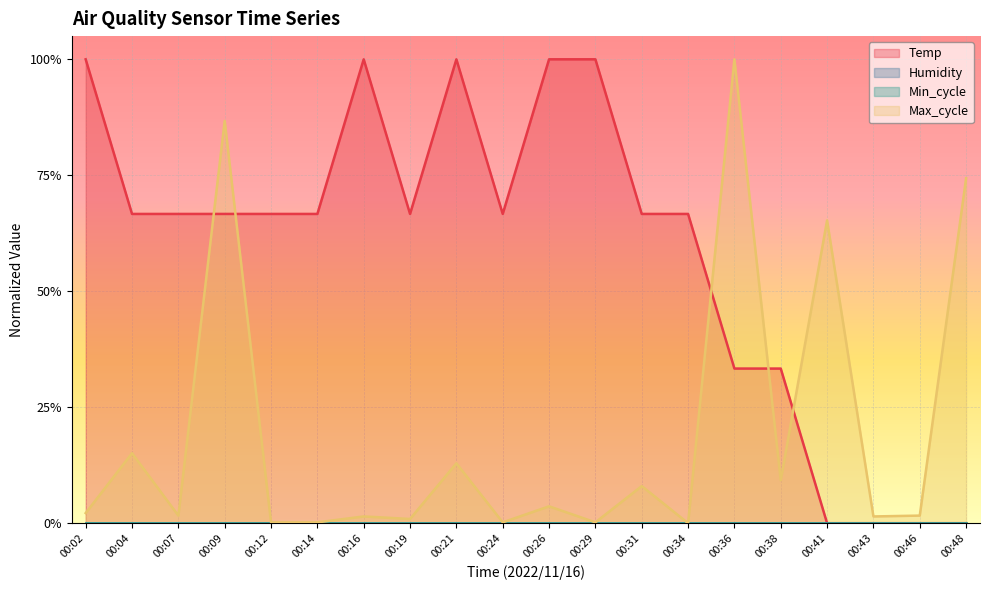

The value of Max_cycle at 00:38 is 0.1. True or false?

True